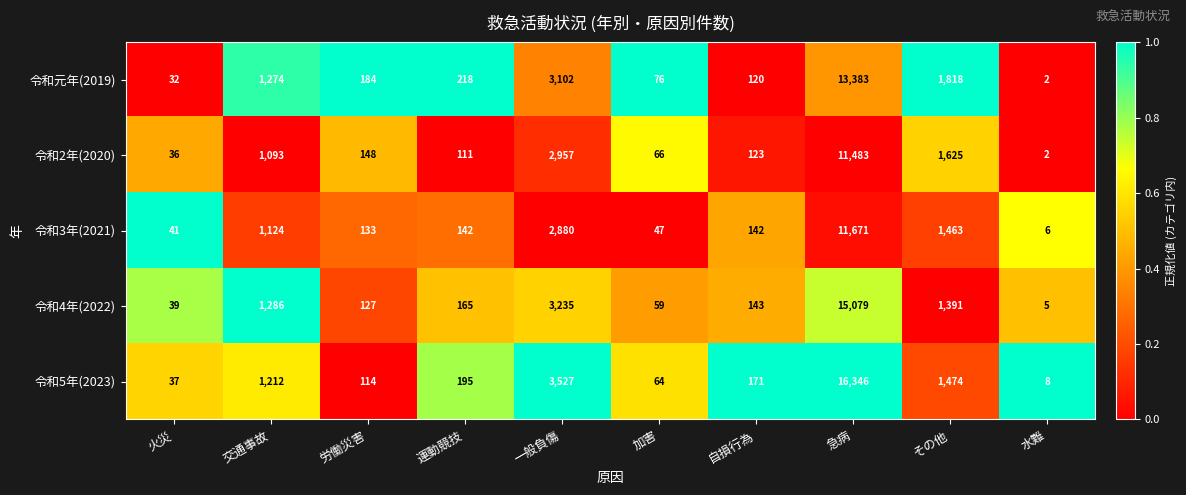

Is it true that 令和元年(2019) equals 26 at 自損行為?

False